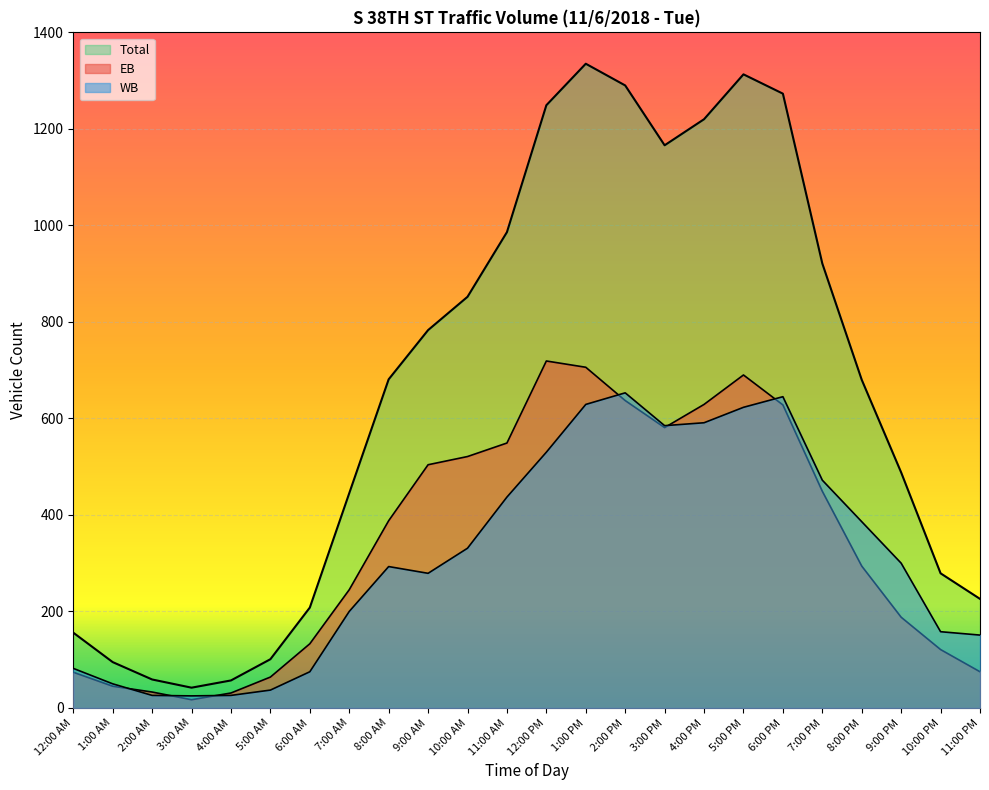

What is the greatest value displayed?

1335